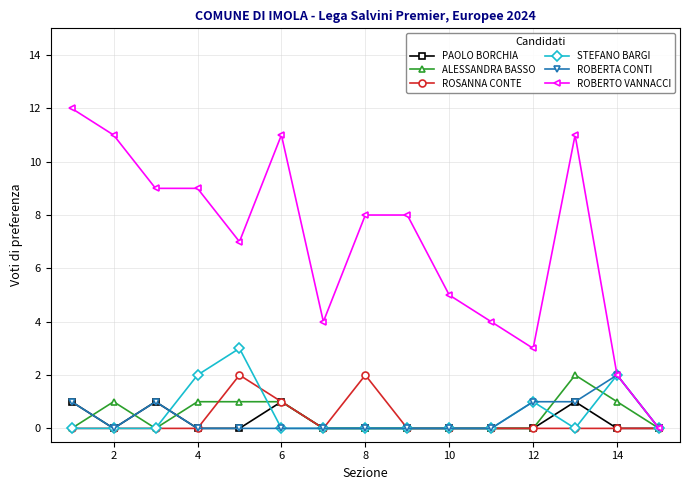

What is the difference between the maximum and minimum values in the STEFANO BARGI series?

3